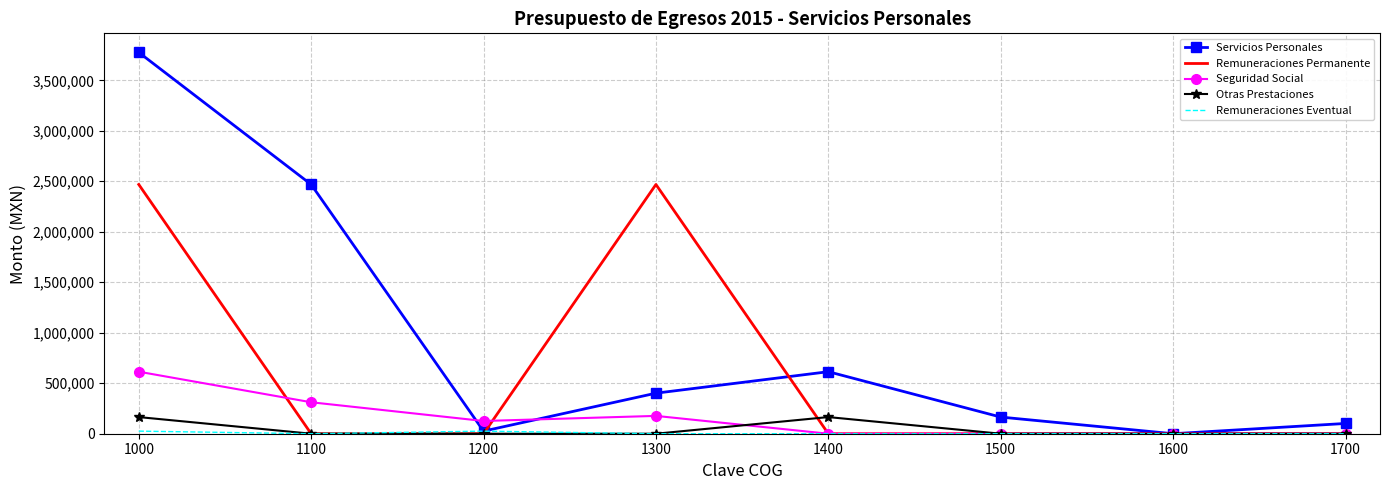

Is it true that Otras Prestaciones equals 0 at 1300?

True